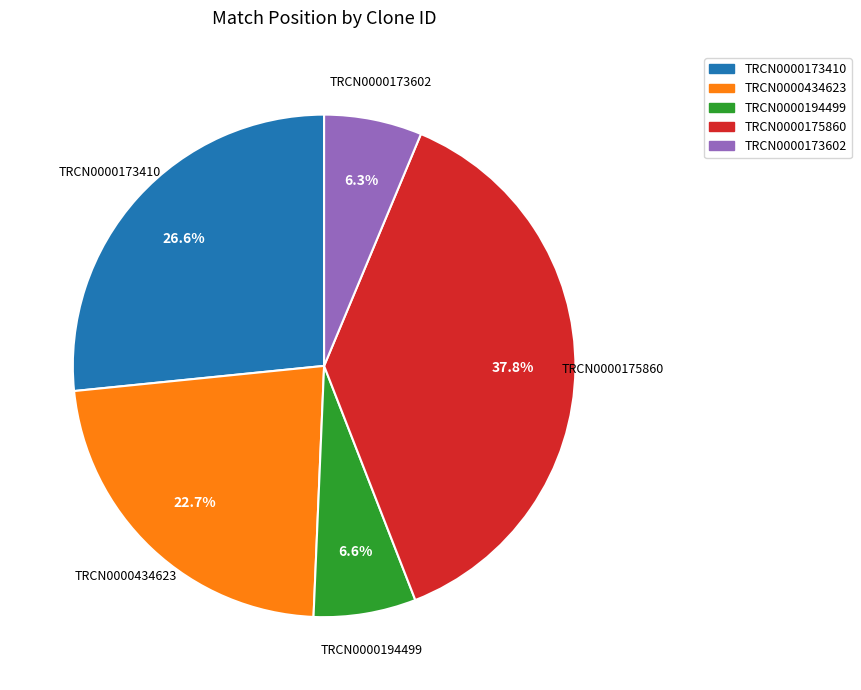

Does any single category account for the majority?

No